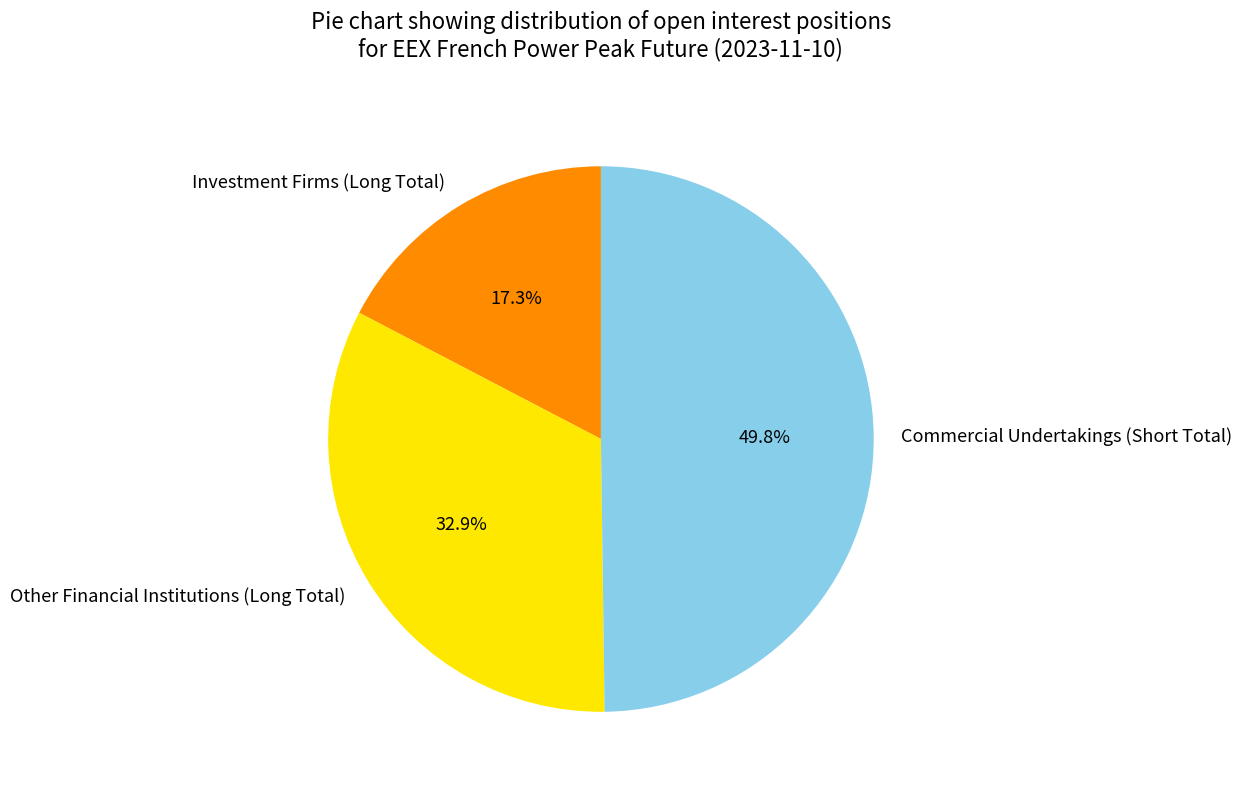

Is the sum of Commercial Undertakings (Short Total) and Investment Firms (Long Total) greater than half?

Yes